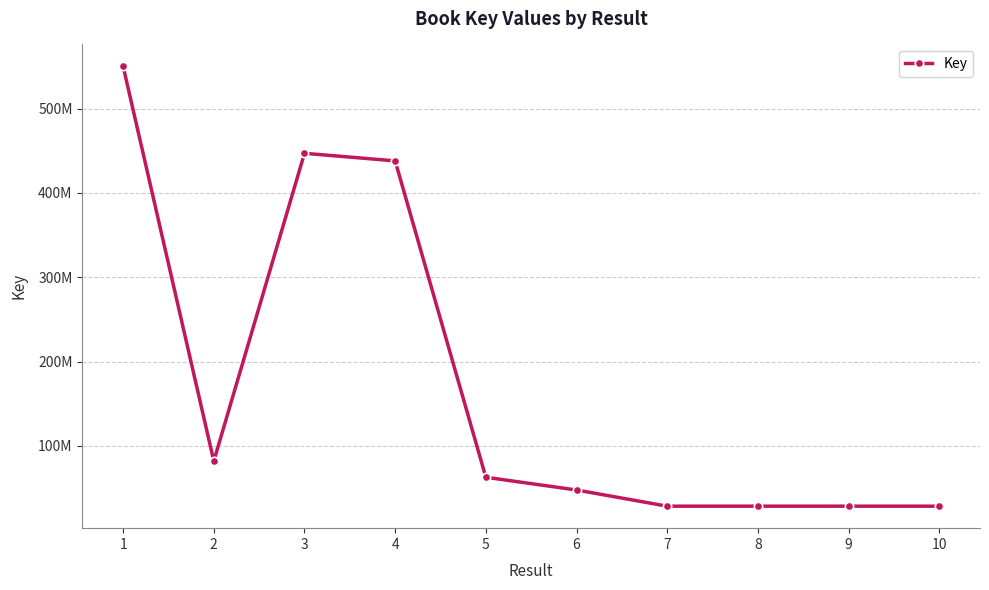

True or false: the data has more than 1 interior local peaks.

True